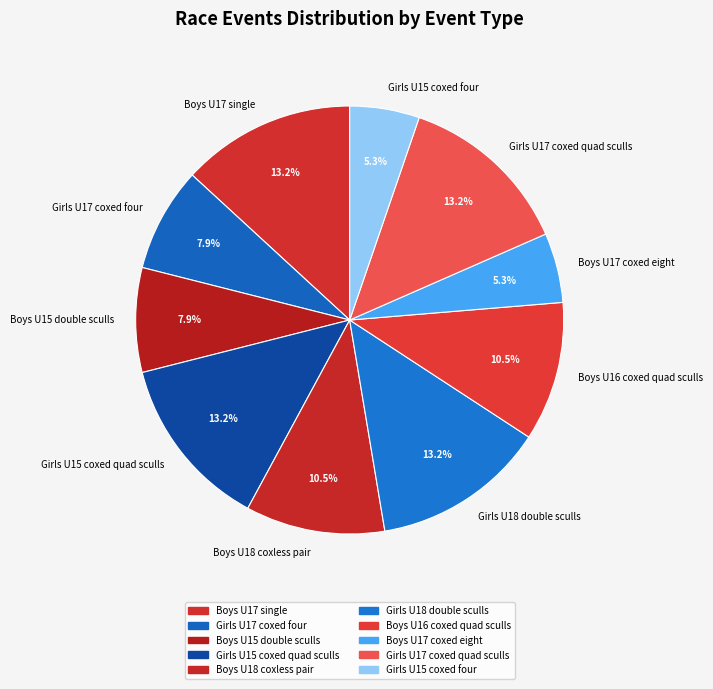

Combined, what portion of the pie is Boys U18 coxless pair and Girls U18 double sculls?

23.7%